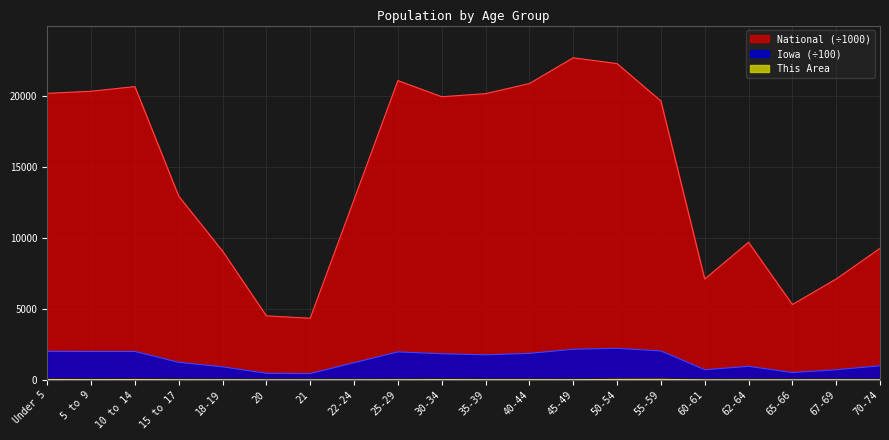

What is the value of the This Area point at the 3rd from the left?

31.0